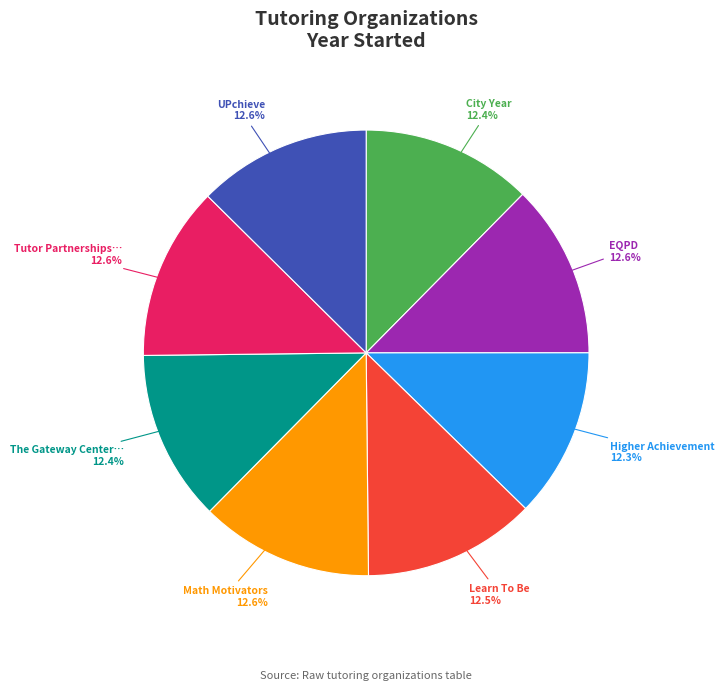

Is there a majority slice in this chart?

No